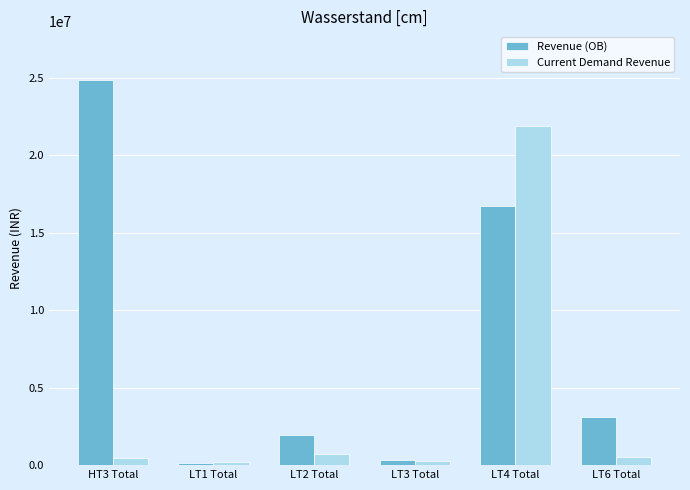

What position from the right is HT3 Total?

6